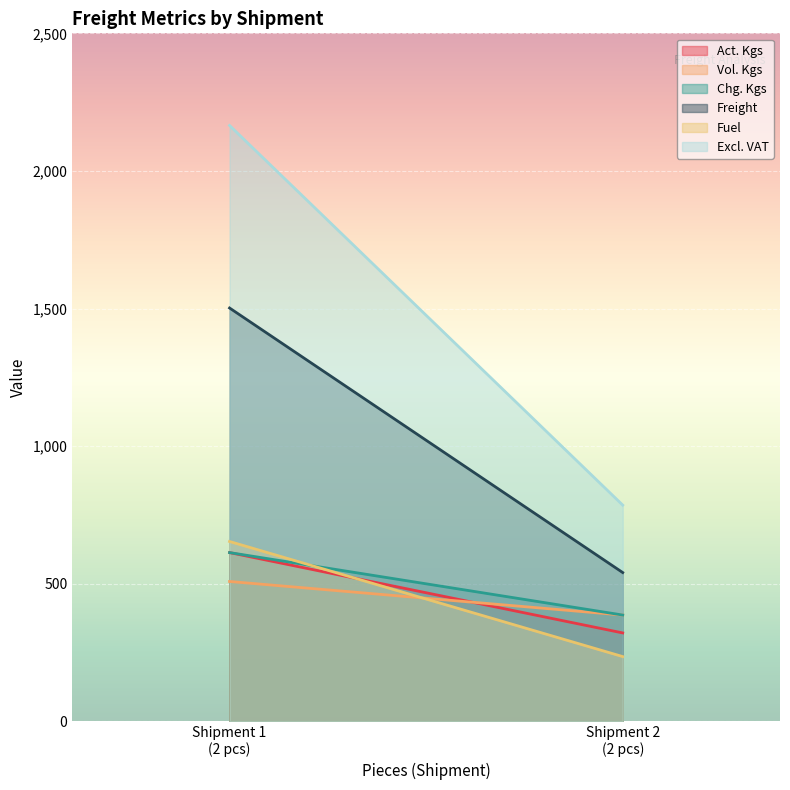

Between 2 and 2, which series saw the biggest shift?

Excl. VAT